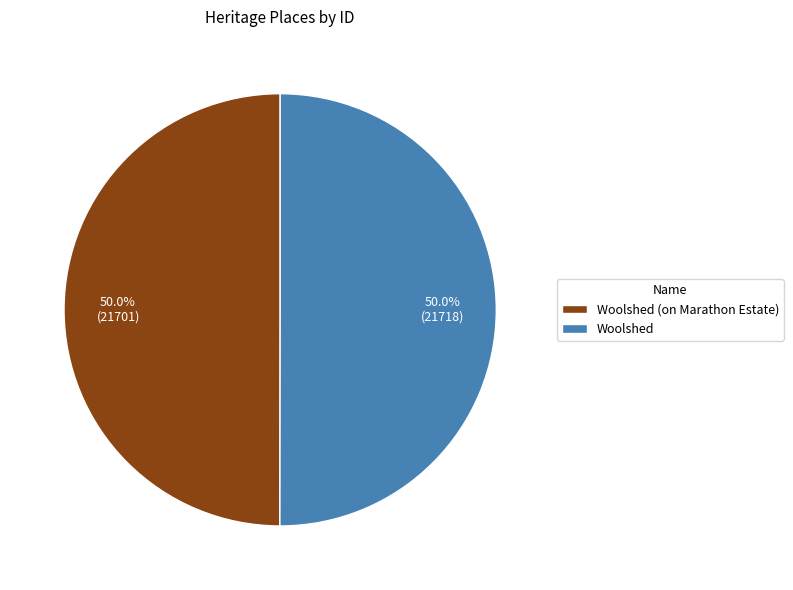

How many segments does this pie chart have?

2